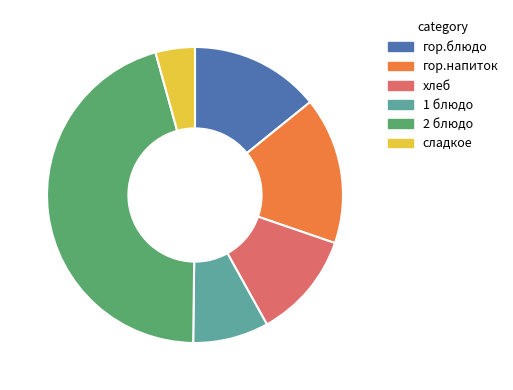

Which has a higher value, хлеб or гор.блюдо?

гор.блюдо